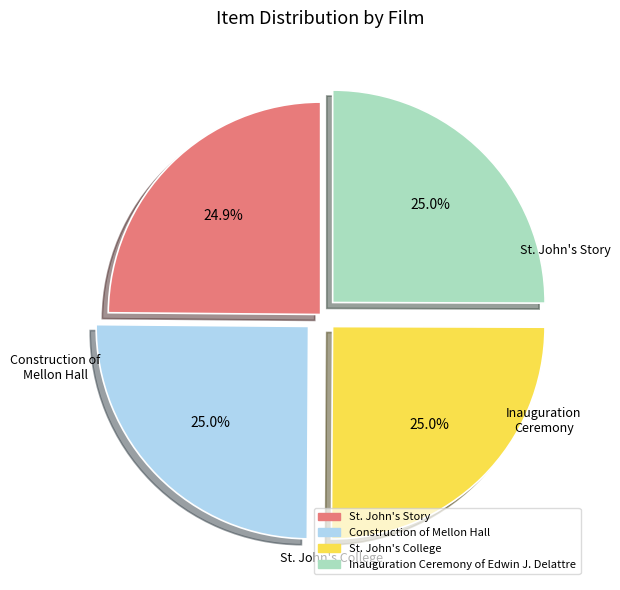

True or false: Inauguration Ceremony of Edwin J. Delattre accounts for 25% of the total.

True